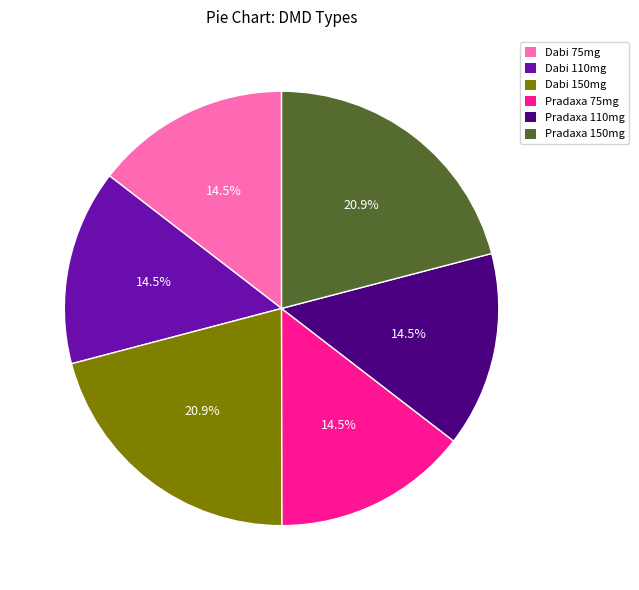

Is there any slice that represents more than half of the pie?

No